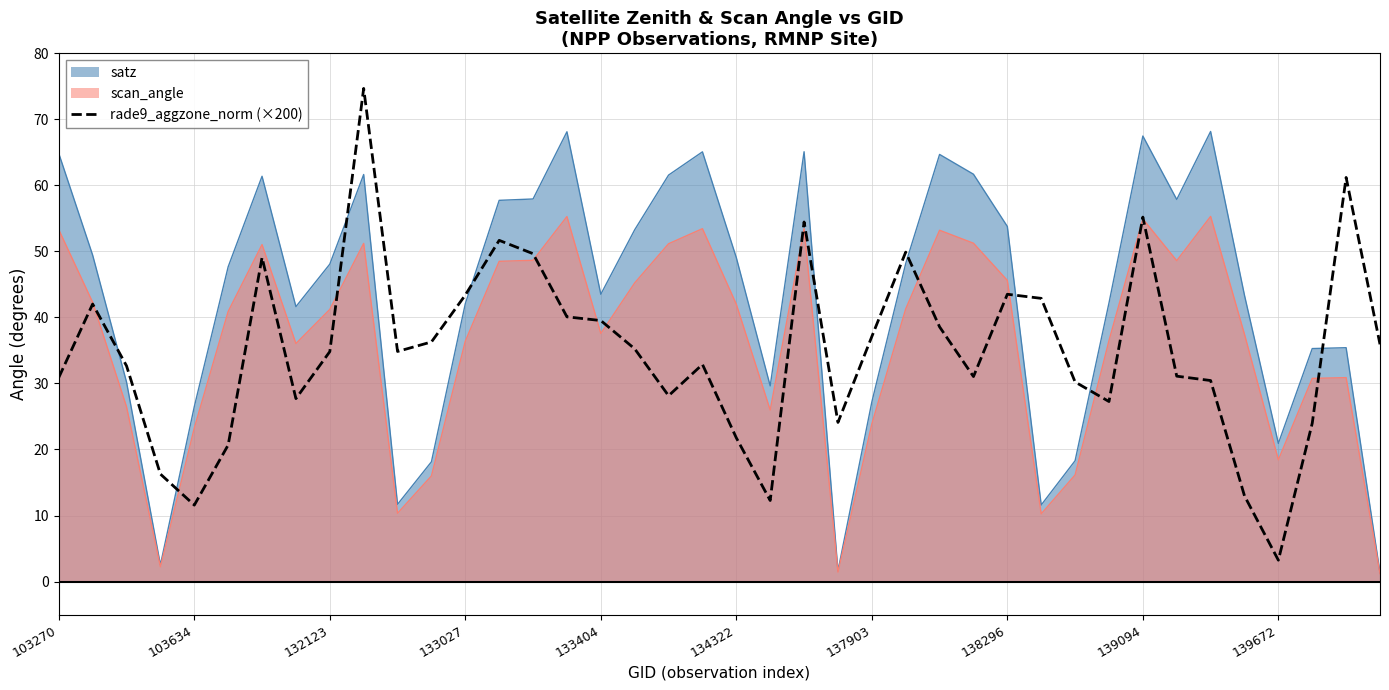

What is the greatest value displayed?

74.7